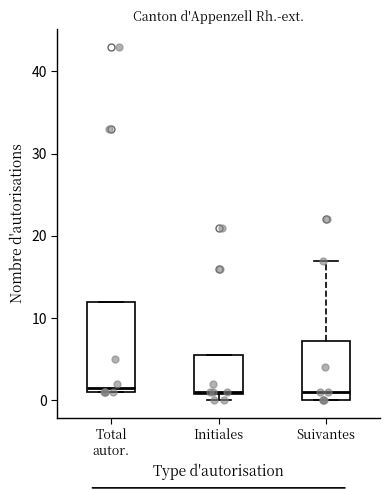

Where is the lower edge of the box for Suivantes on the y-axis? The values are not printed on the chart, so give them approximately, as read against the axis.

0